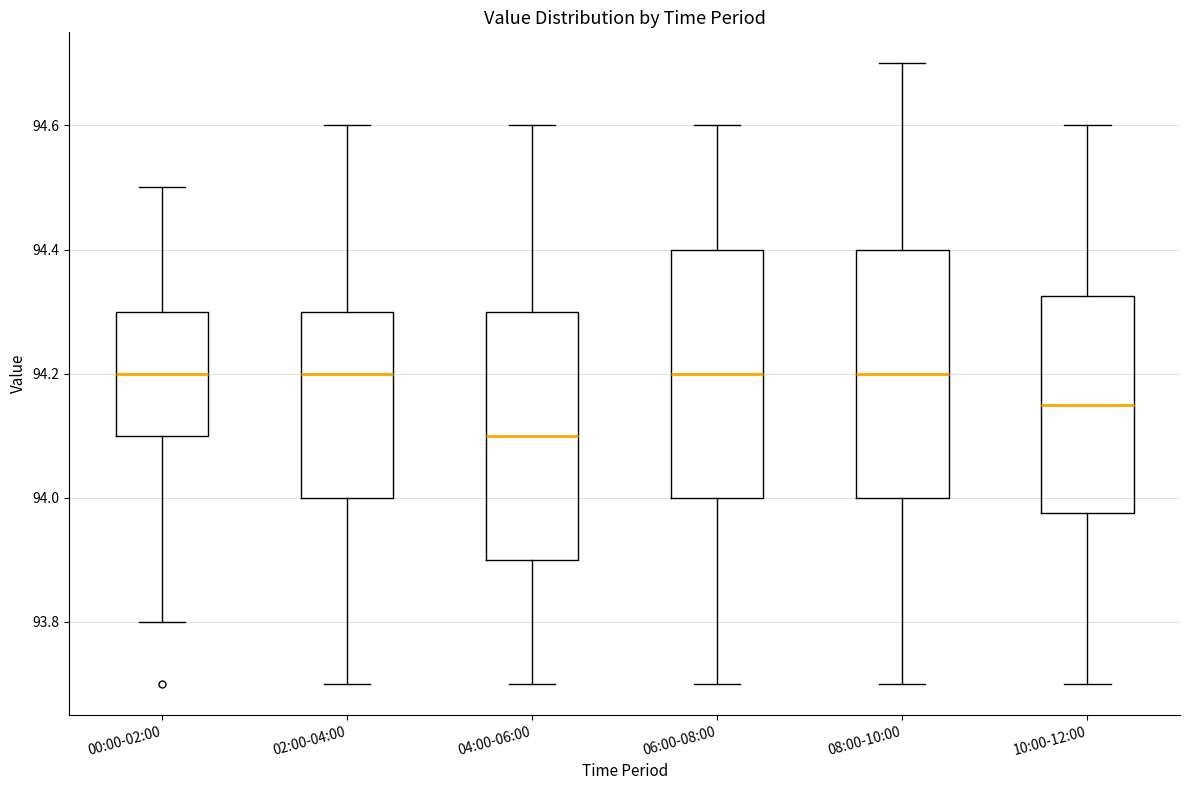

Where does the upper whisker of the box for 04:00-06:00 end on the y-axis? The values are not printed on the chart, so give them approximately, as read against the axis.

94.60